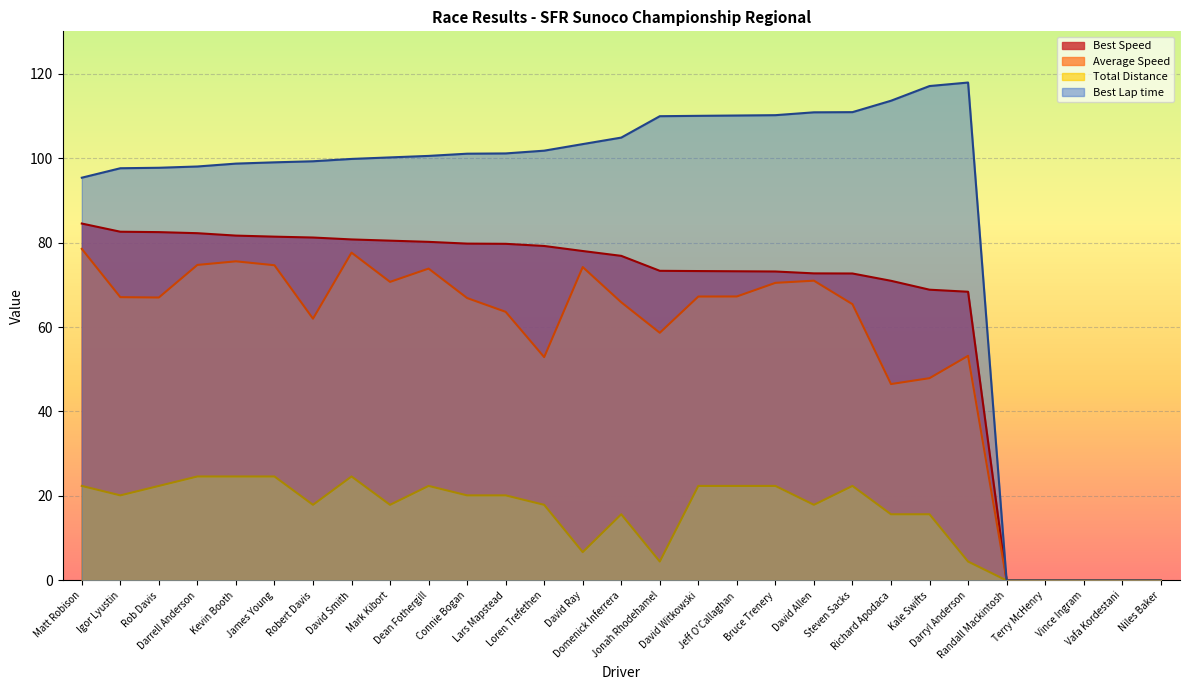

At which category is the sum across all series the highest?

David Smith